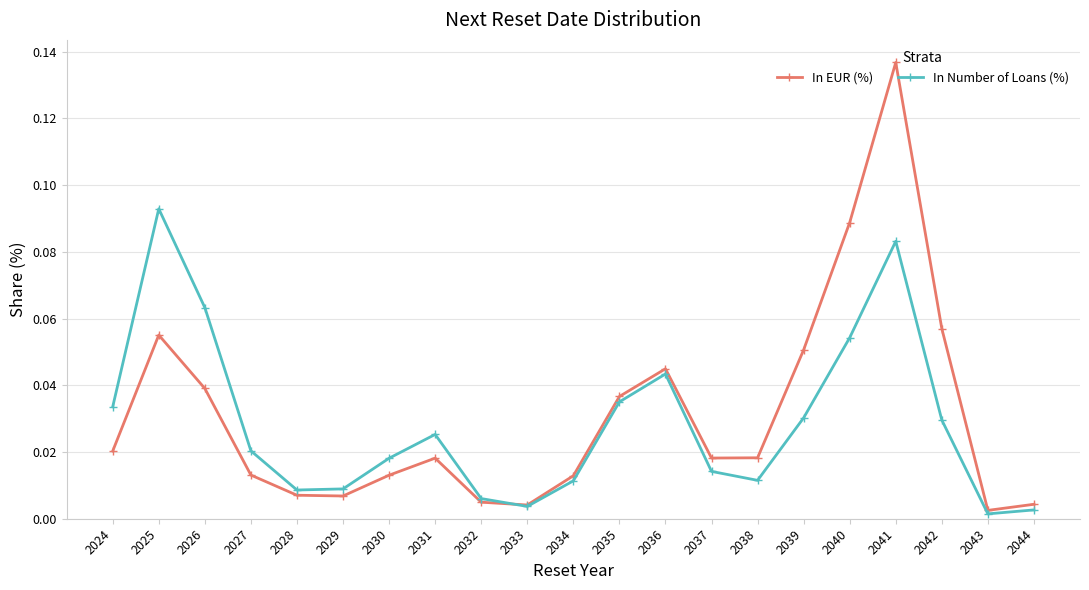

How many categories are shown in the chart?

21